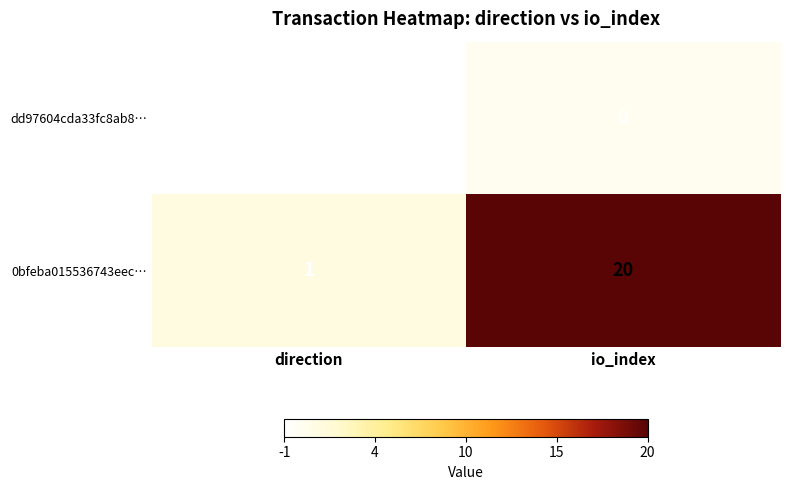

What is the sum of the 0bfeba015536743eec… values at direction and io_index?

21